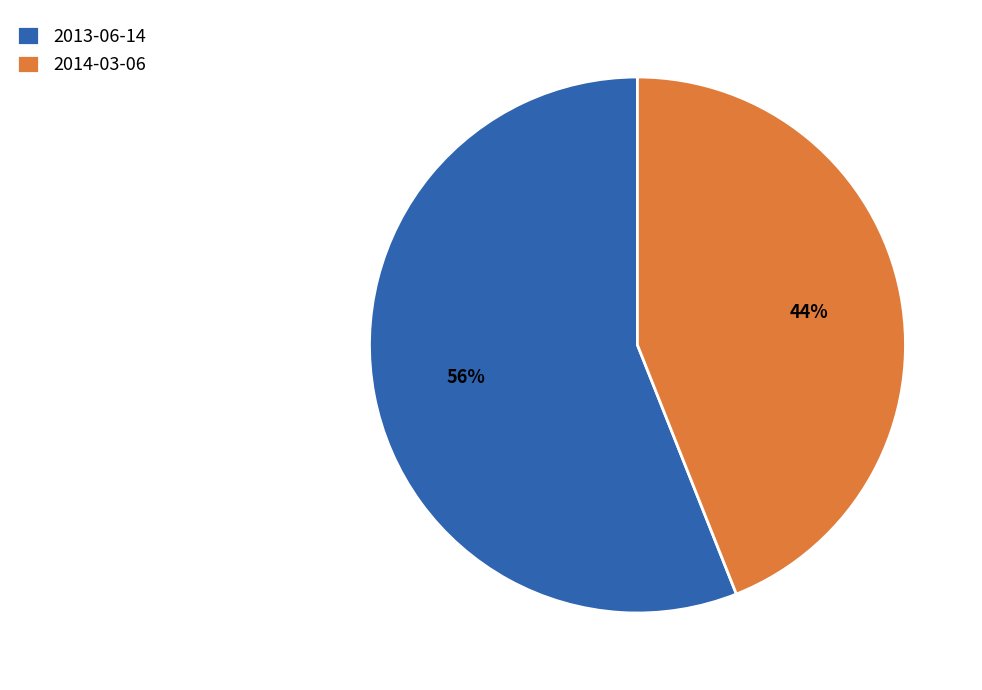

Combined, do 2013-06-14 and 2014-03-06 account for over 50%?

Yes